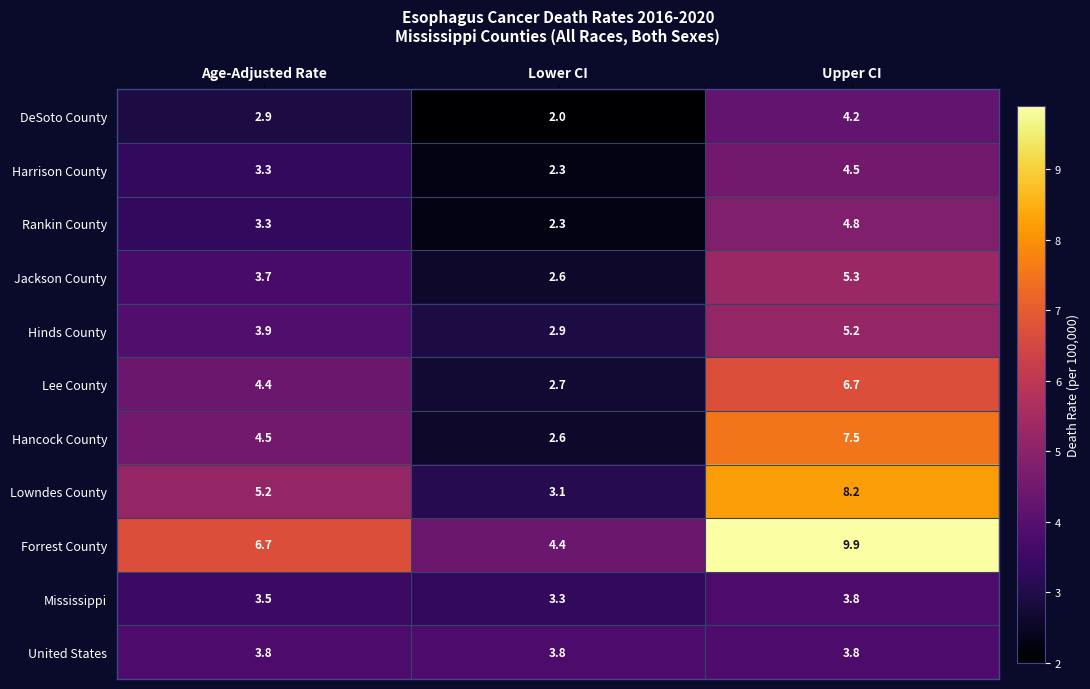

What is the approximate value of United States at Age-Adjusted Rate?

3.8